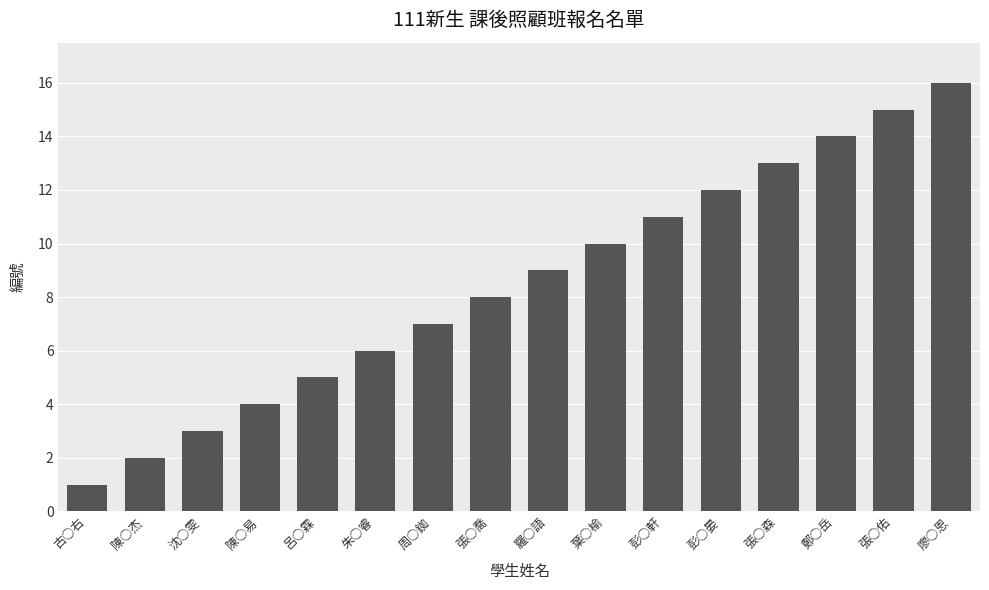

Reading right to left, transcribe all the data shown in this chart.

廖○恩=16	張○佑=15	鄭○岳=14	張○森=13	彭○晏=12	彭○軒=11	葉○榆=10	羅○語=9	張○喬=8	周○銣=7	朱○睿=6	呂○霖=5	陳○易=4	沈○雯=3	陳○杰=2	古○右=1